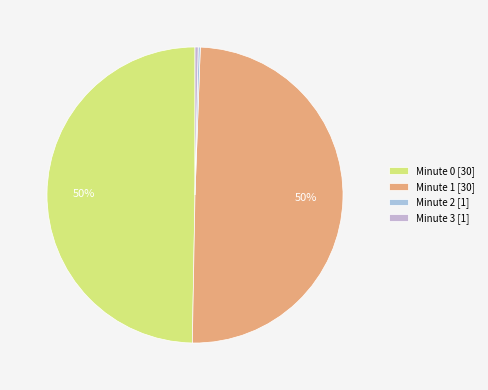

Which slice is the smallest?

minute 2